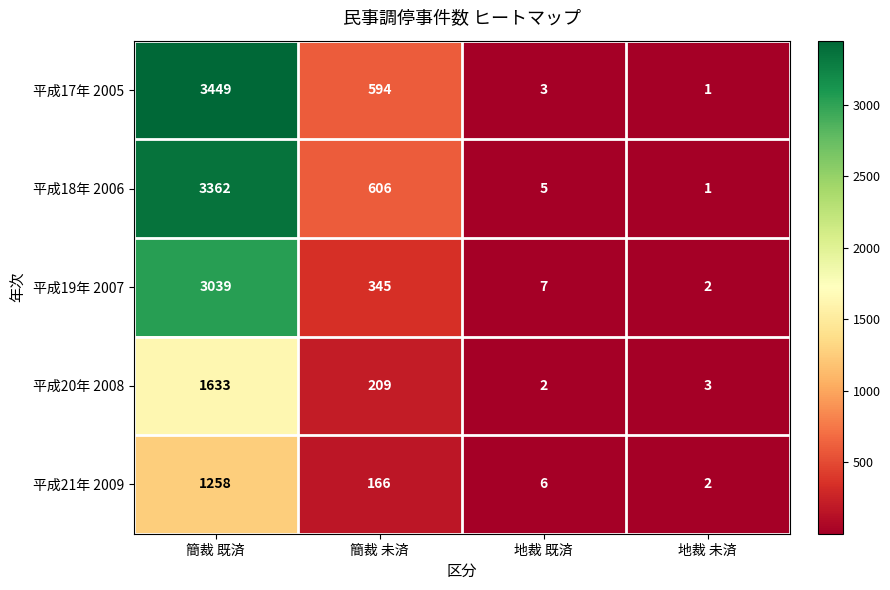

True or false: 平成18年 2006 has a value of 8 at 地裁 既済.

False